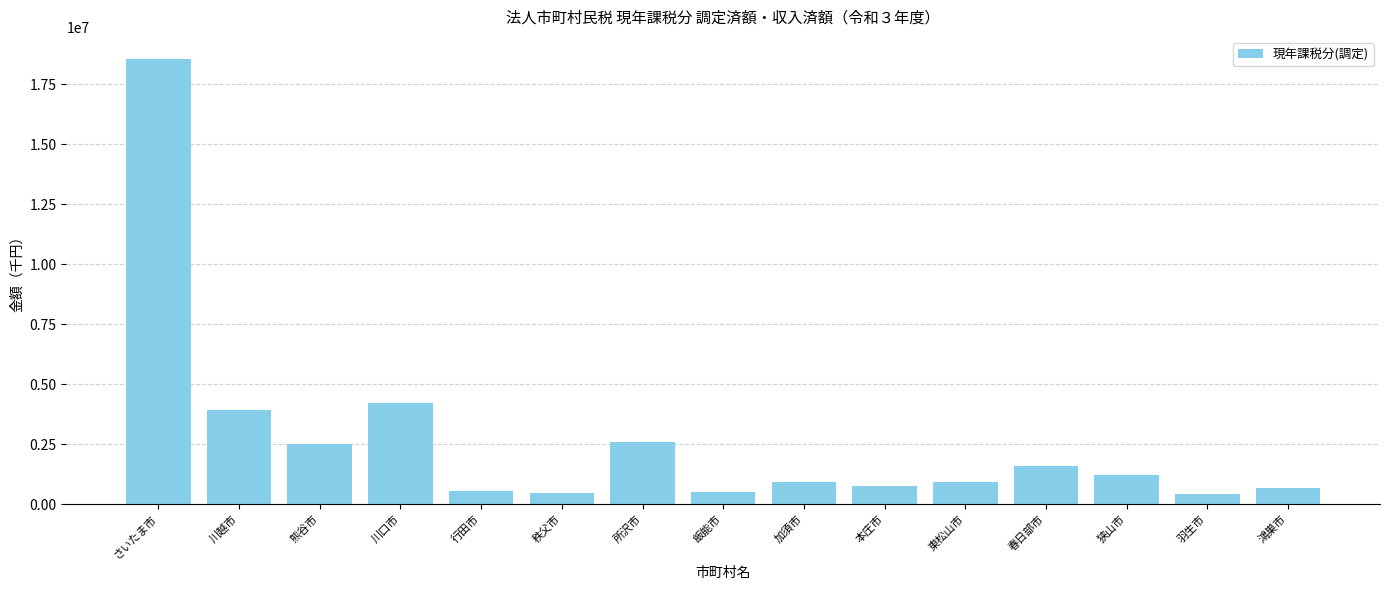

Are the bars grouped side by side (vs. stacked)?

No